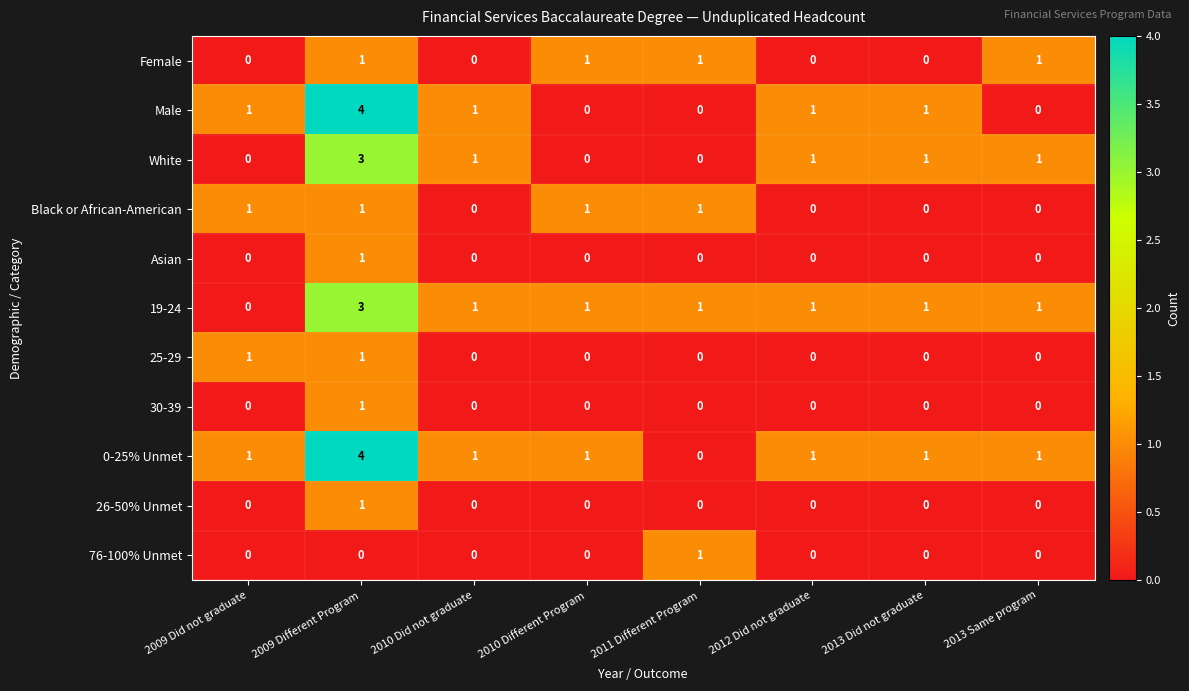

True or false: Black or African-American has a value of 2 at 2009 Different Program.

False